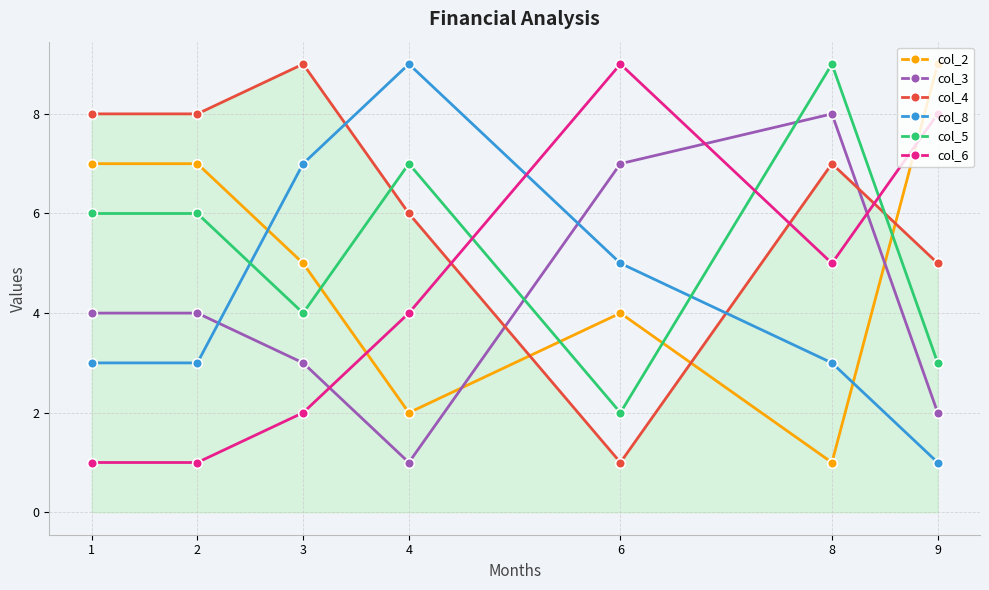

True or false: col_5 has a value of 6 at 3.

False